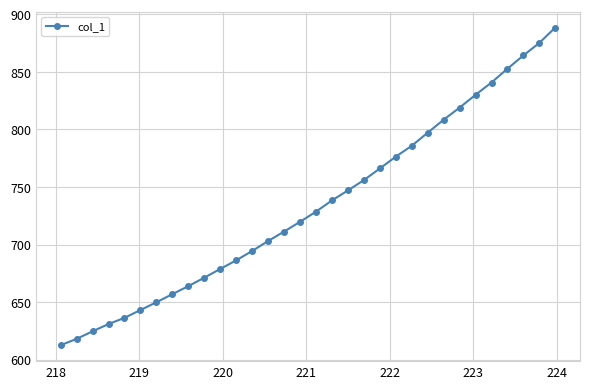

What is the average value?

733.6